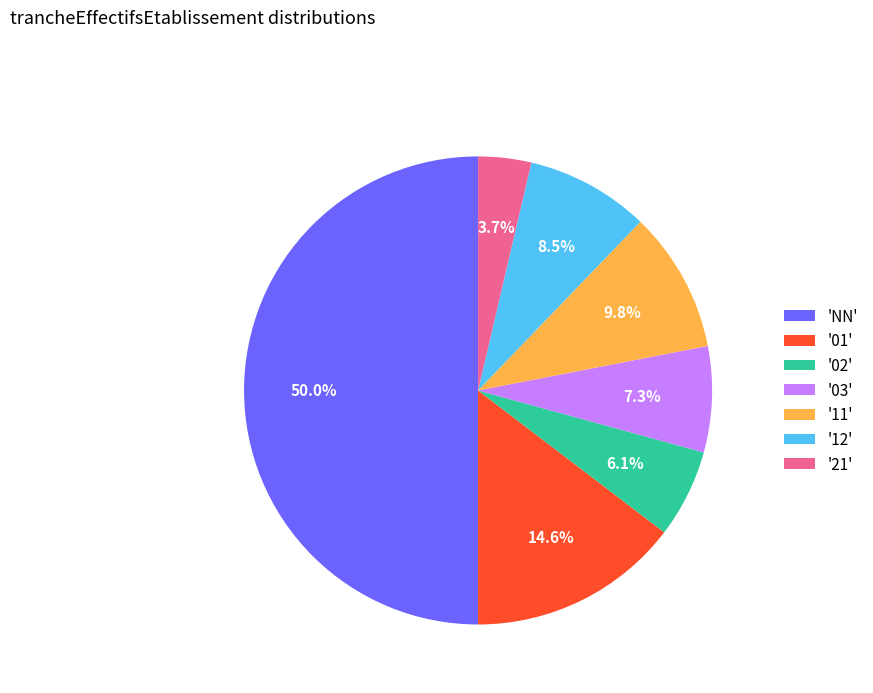

How many segments does this pie chart have?

7